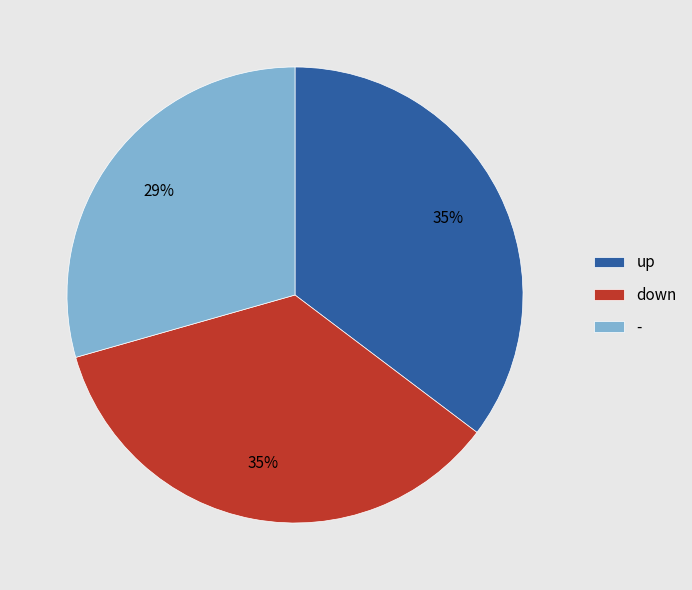

Is it true that down is 35% of the pie?

True